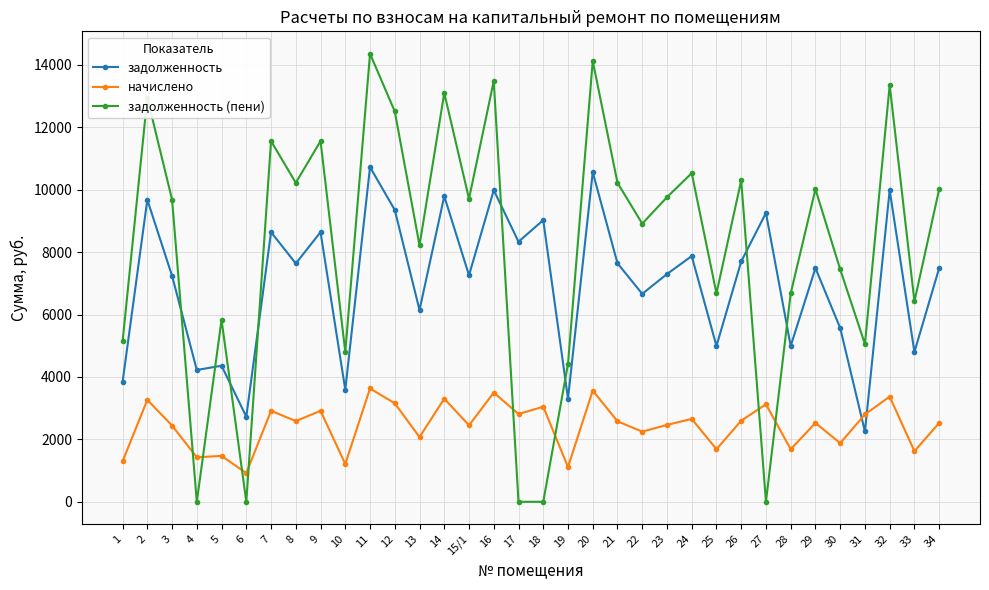

What is the highest value of the задолженность series?

10723.4